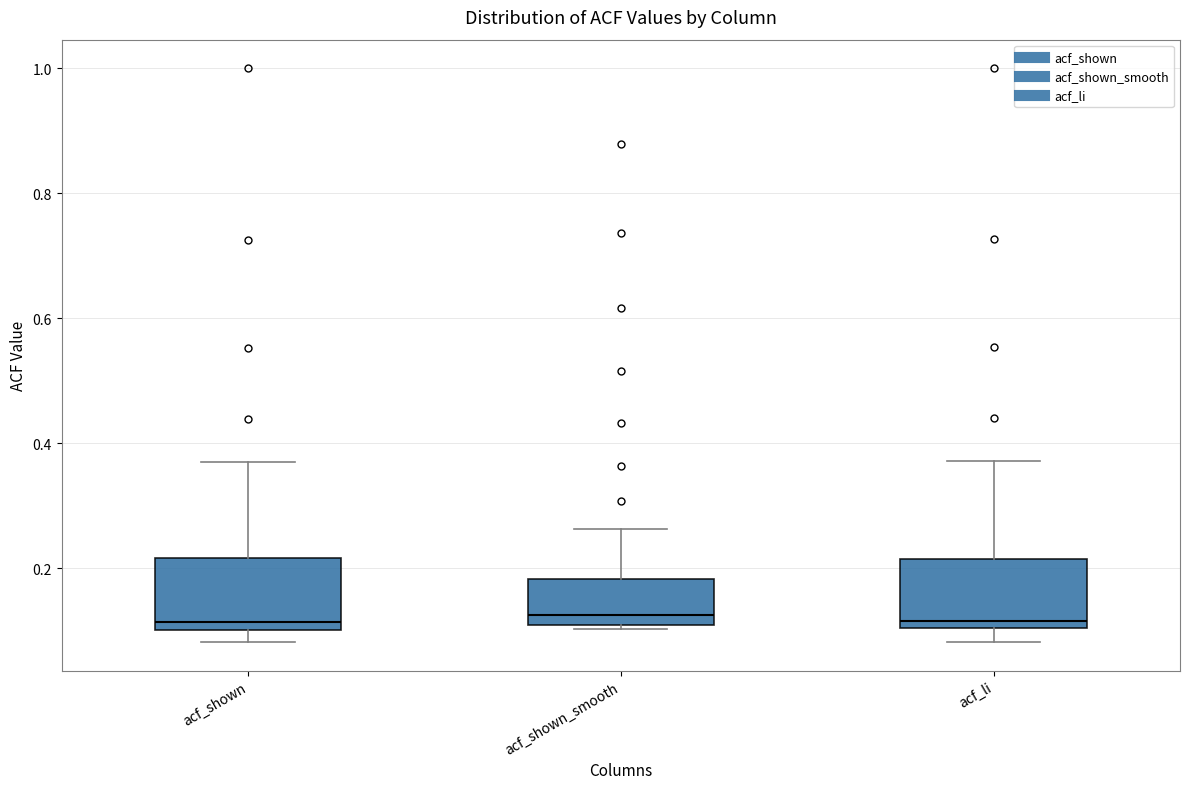

Where does the median line of the box for acf_li sit on the y-axis? The values are not printed on the chart, so give them approximately, as read against the axis.

0.12